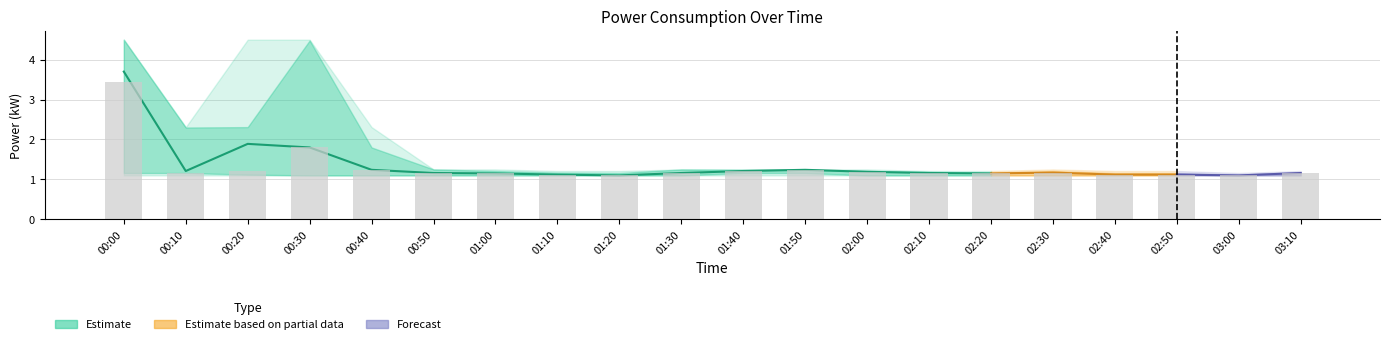

Which series has the widest spread of values?

power_upper